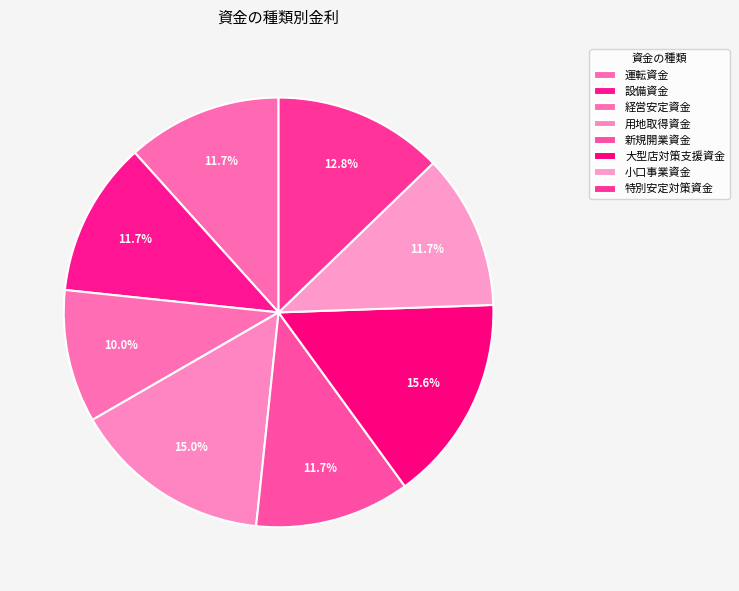

Count the number of slices in the pie.

8